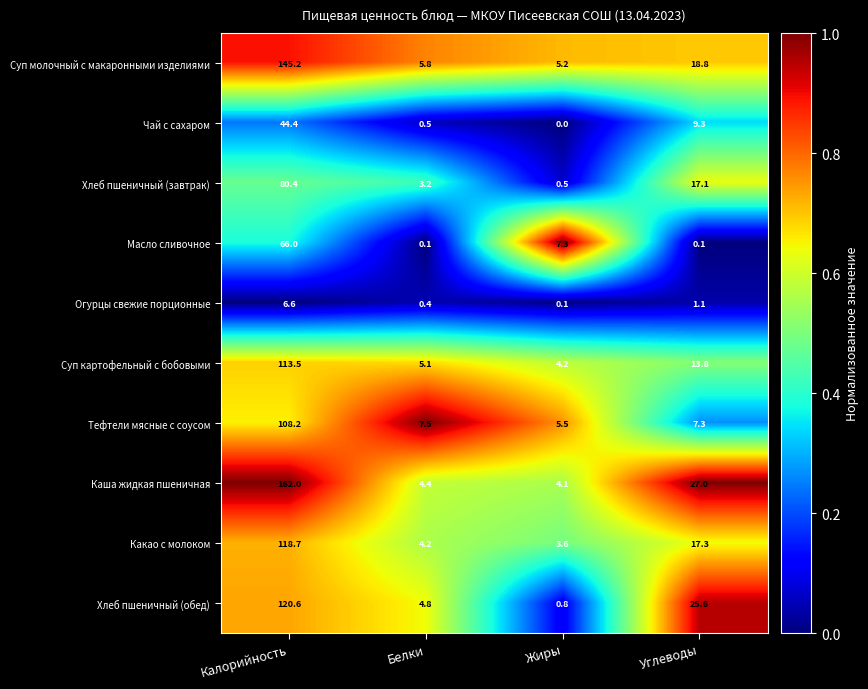

What is the difference between the maximum and second lowest values in the Каша жидкая пшеничная series?

157.6